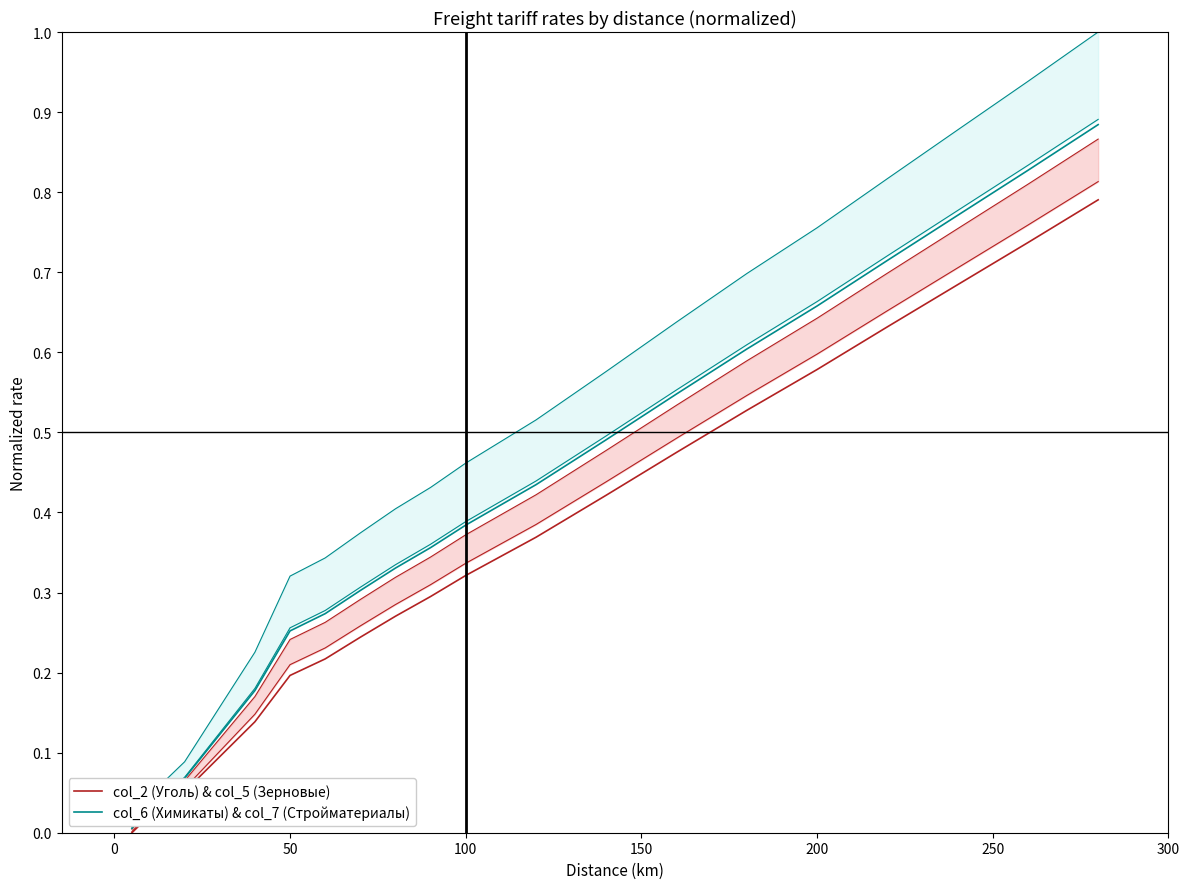

True or false: col_2 (Уголь) & col_5 (Зерновые) and col_6 (Химикаты) & col_7 (Стройматериалы) cross at least once.

False